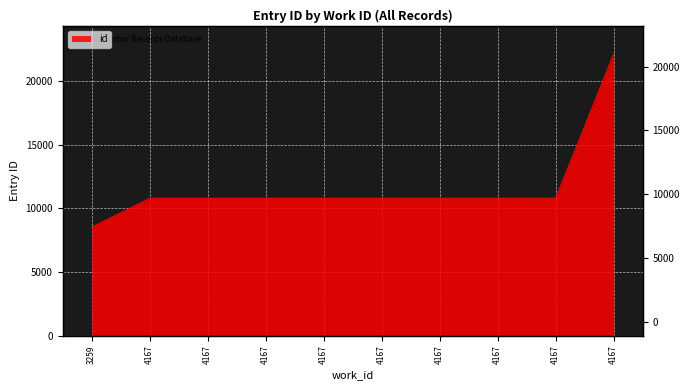

Rank the categories by value from highest to lowest.

4167, 4167, 4167, 4167, 4167, 4167, 4167, 4167, 4167, 3259